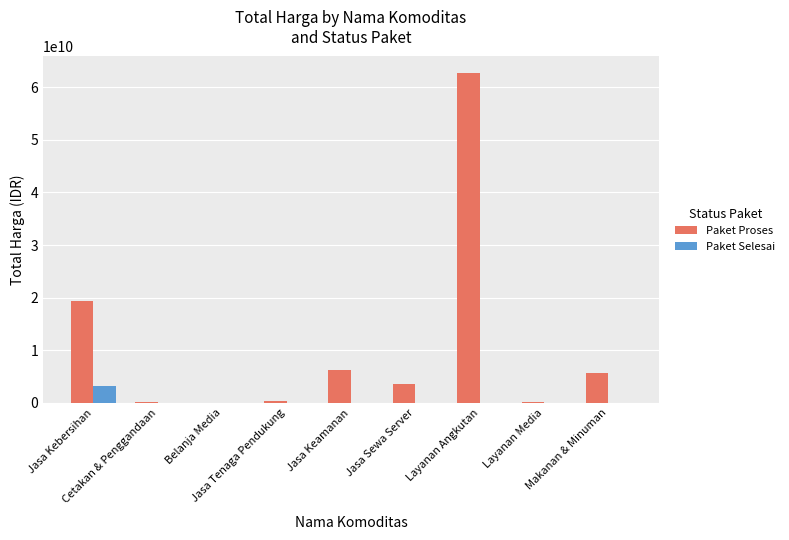

What is the maximum value for Paket Proses?

62711350800